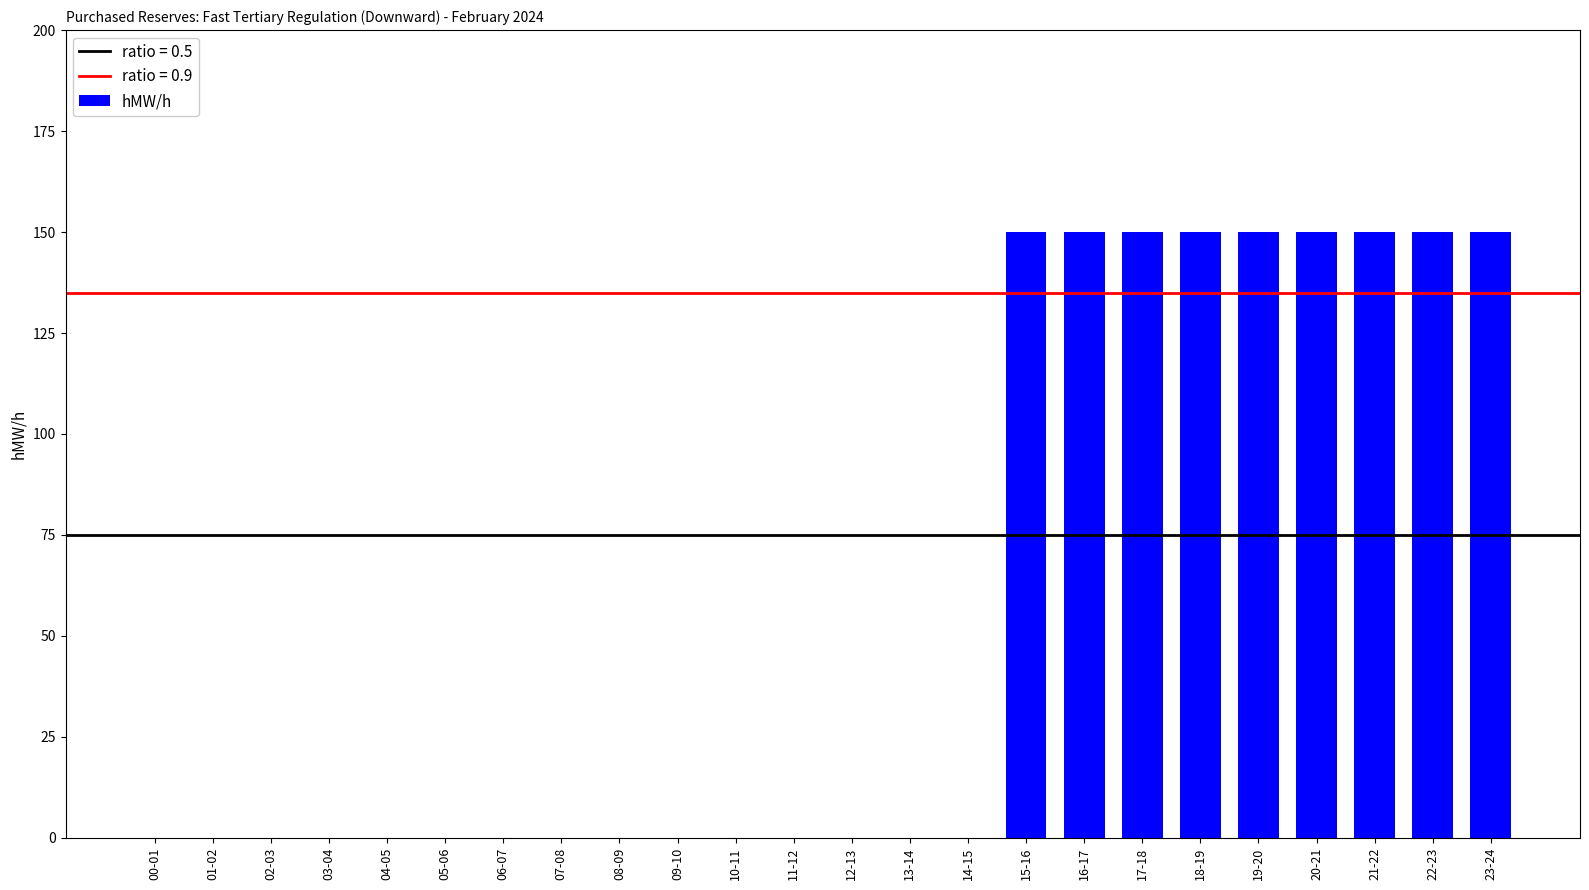

Is it true that the value at 03-04 is 0?

True